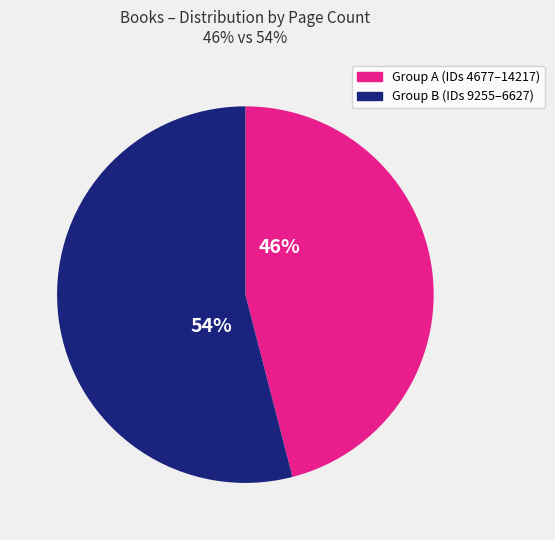

Is there any slice that represents more than half of the pie?

Yes